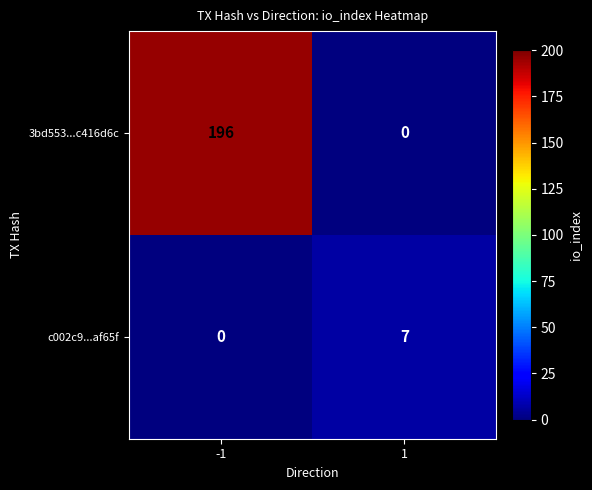

Which series has the largest range (max minus min)?

3bd553...c416d6c